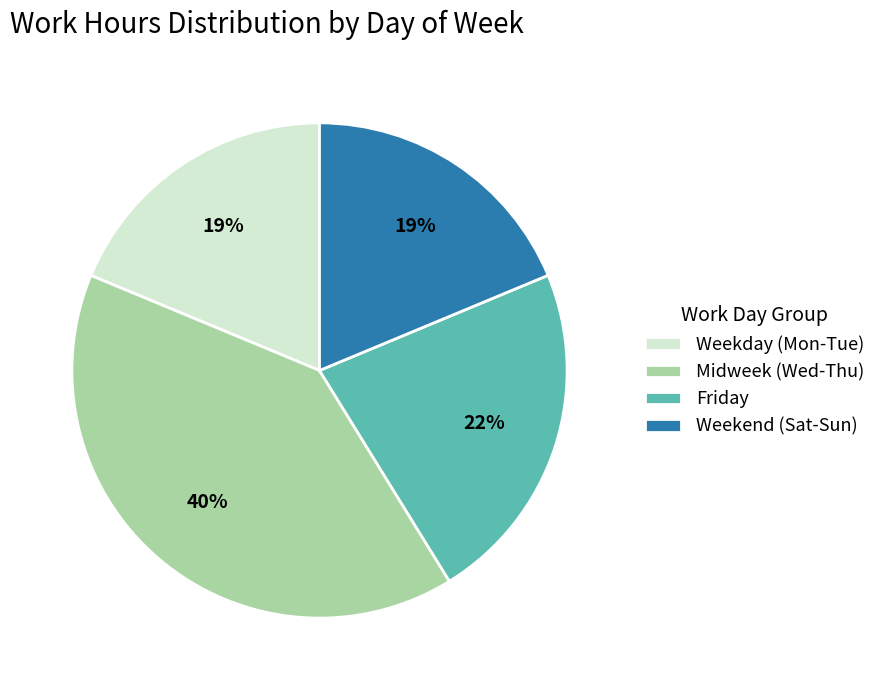

How many segments does this pie chart have?

4